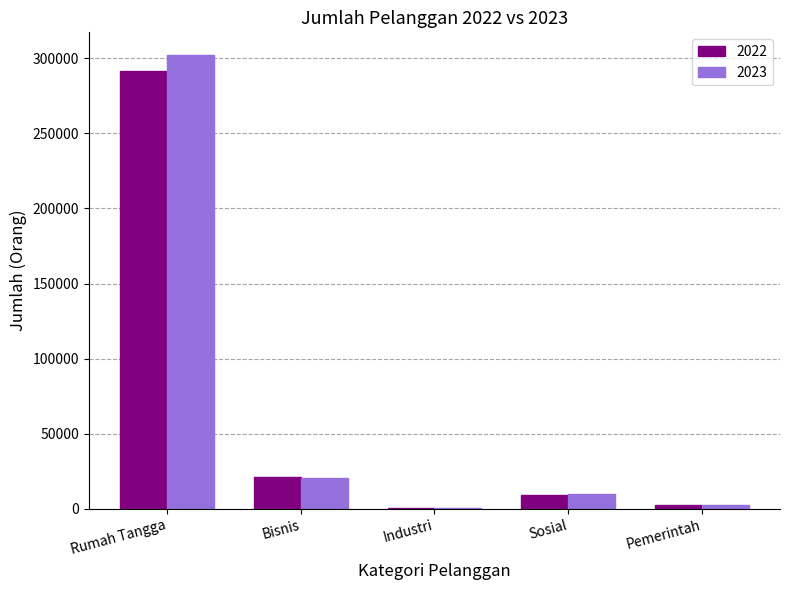

Which series has the largest range (max minus min)?

2023